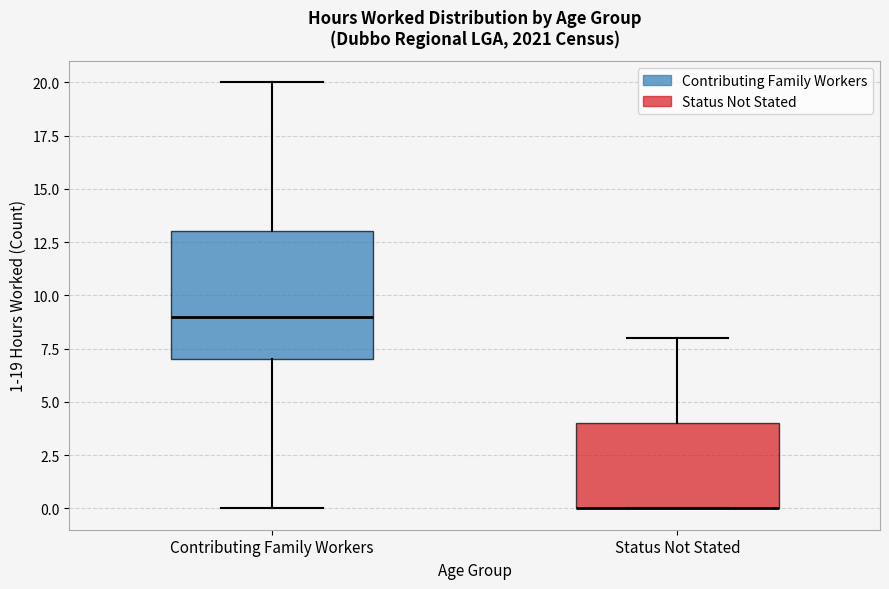

Reading left to right, transcribe this box plot: for each box, give where its median line is, the range the box spans, and where its two whiskers end, as read against the y-axis. The values are not printed on the chart, so give them approximately, as read against the axis.

Contributing Family Workers: median 9, box 7 to 13, whiskers 0 to 20
Status Not Stated: median 0 (drawn on the box's lower edge), box 0 to 4, whiskers 0 to 8